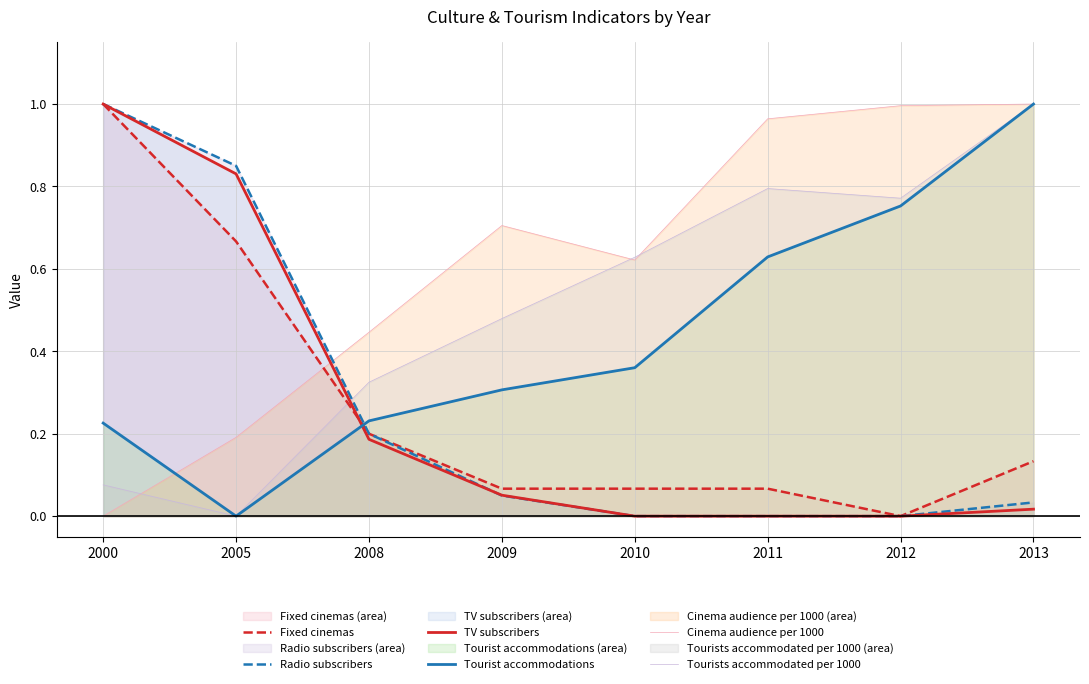

How many lines are shown in the chart?

6